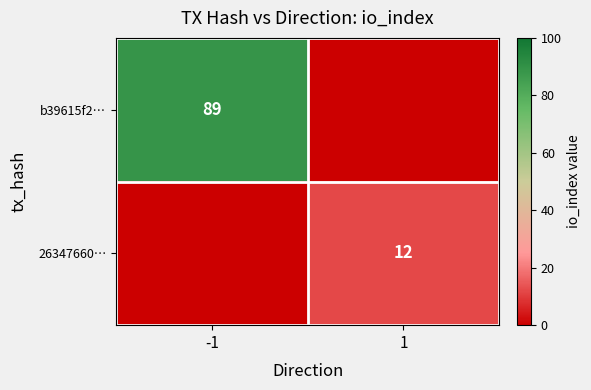

True or false: b39615f2… has a value of 22 at -1.

False